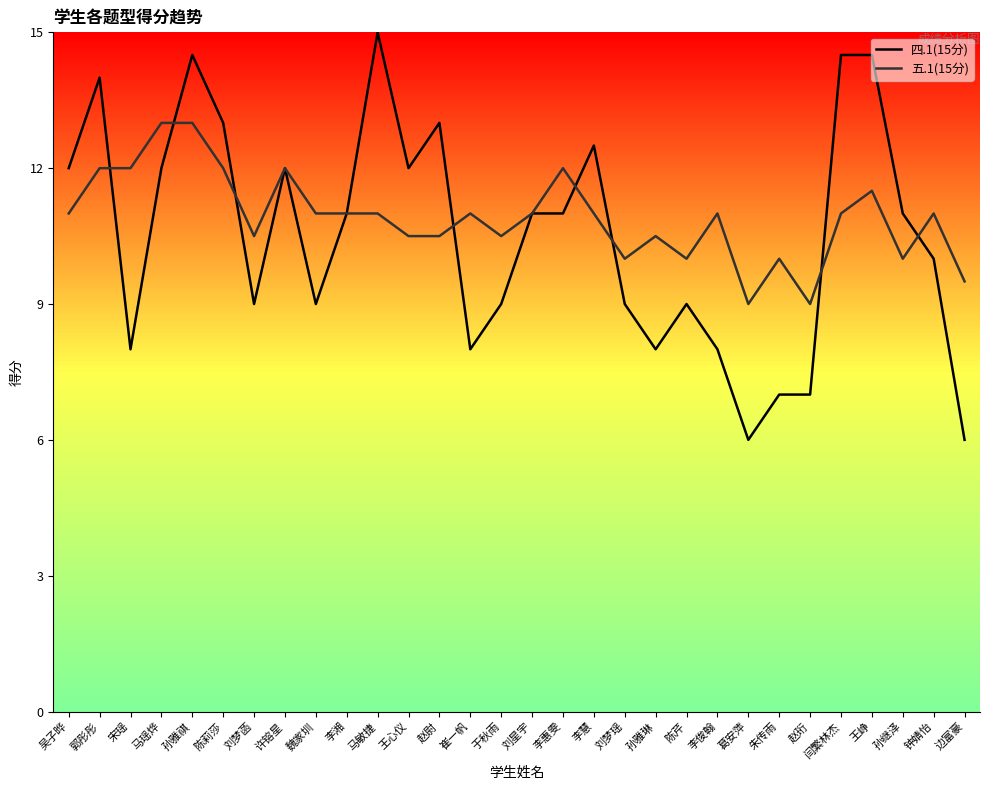

True or false: 五.1(15分) has a value of 6.4 at 马瑶烨.

False